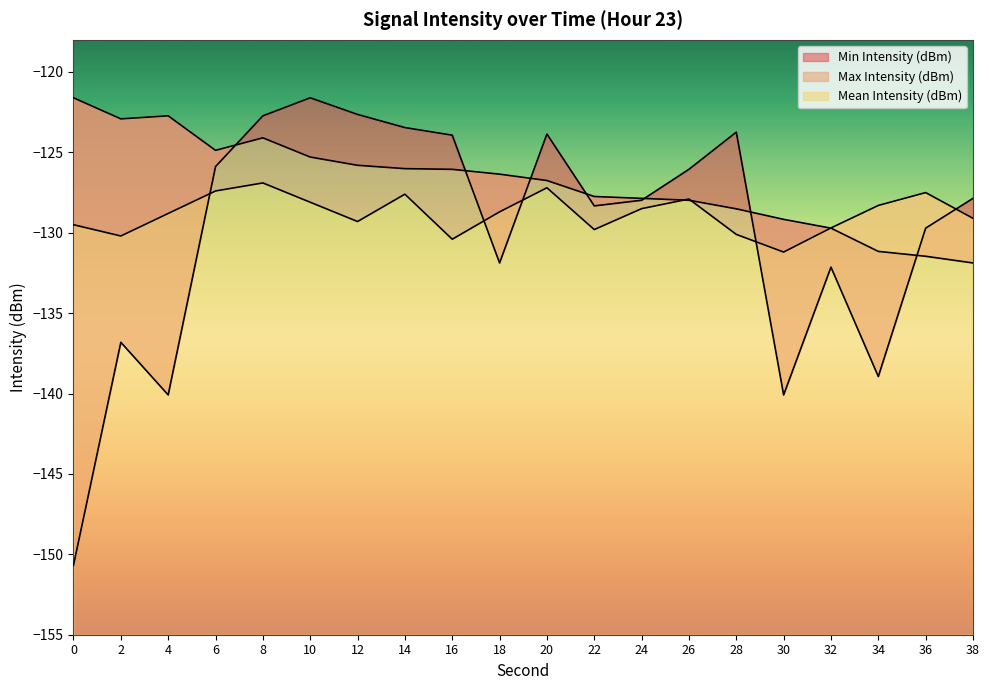

Rank the series by their maximum value, from lowest to highest.

Mean Intensity (dBm), Min Intensity (dBm), Max Intensity (dBm)